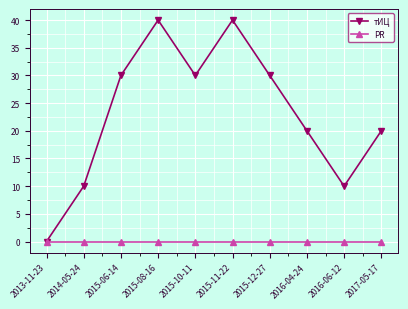

What is the spread (max minus min) of values at 2017-05-17?

20